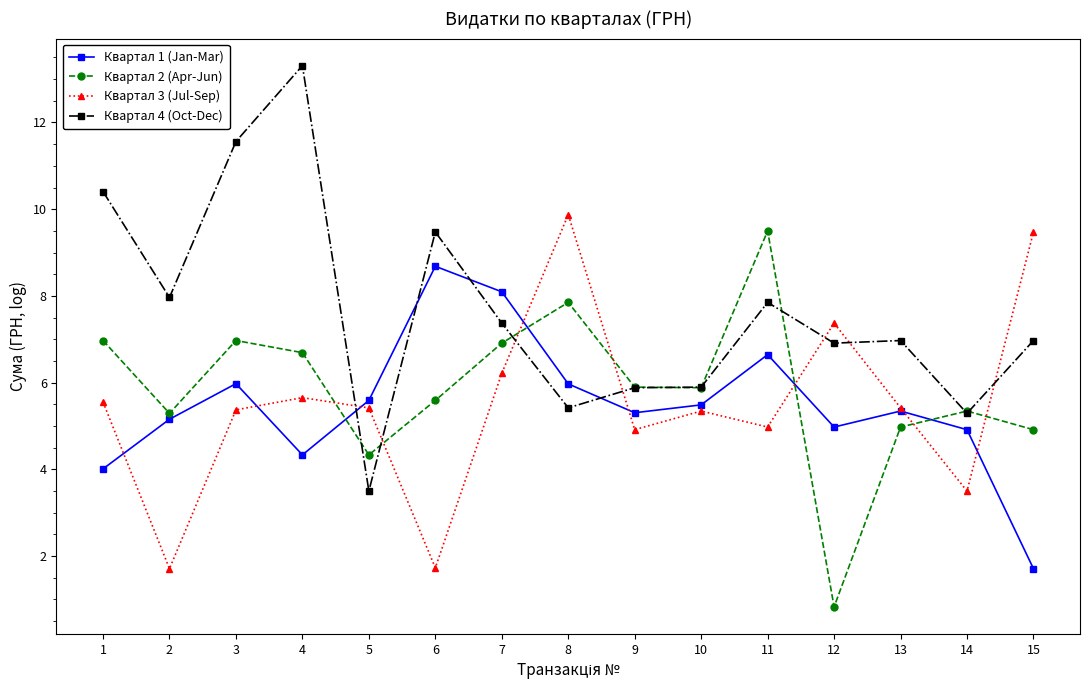

What is the greatest value displayed?

13.3